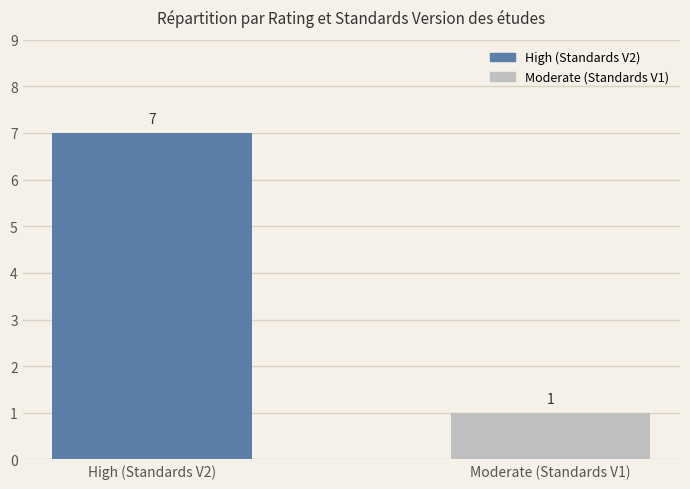

At which category does the chart reach its minimum across all series?

Moderate (Standards V1)